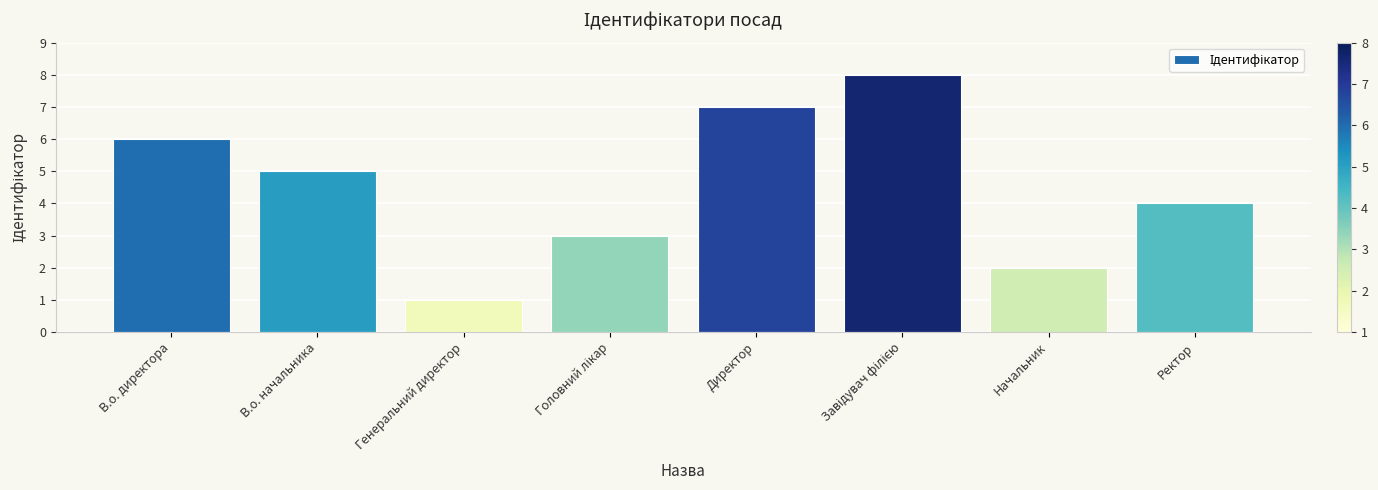

The value at Генеральний директор is 2. True or false?

False